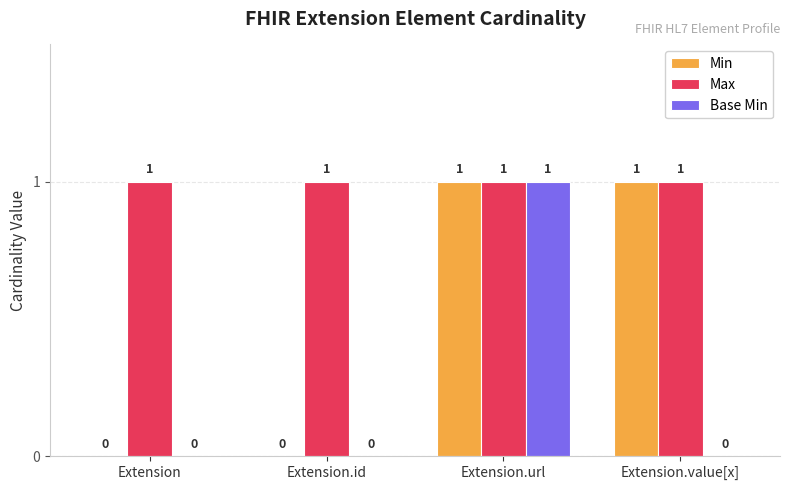

Which series changed the most between Extension.url and Extension.value[x]?

Base Min